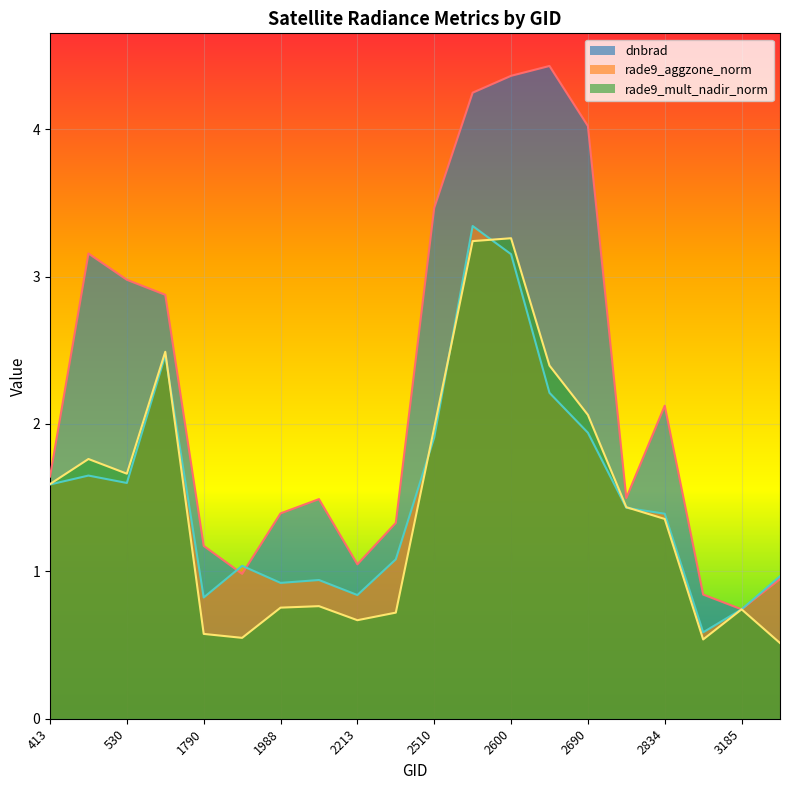

What are all the series names shown in the legend?

dnbrad, rade9_aggzone_norm, rade9_mult_nadir_norm